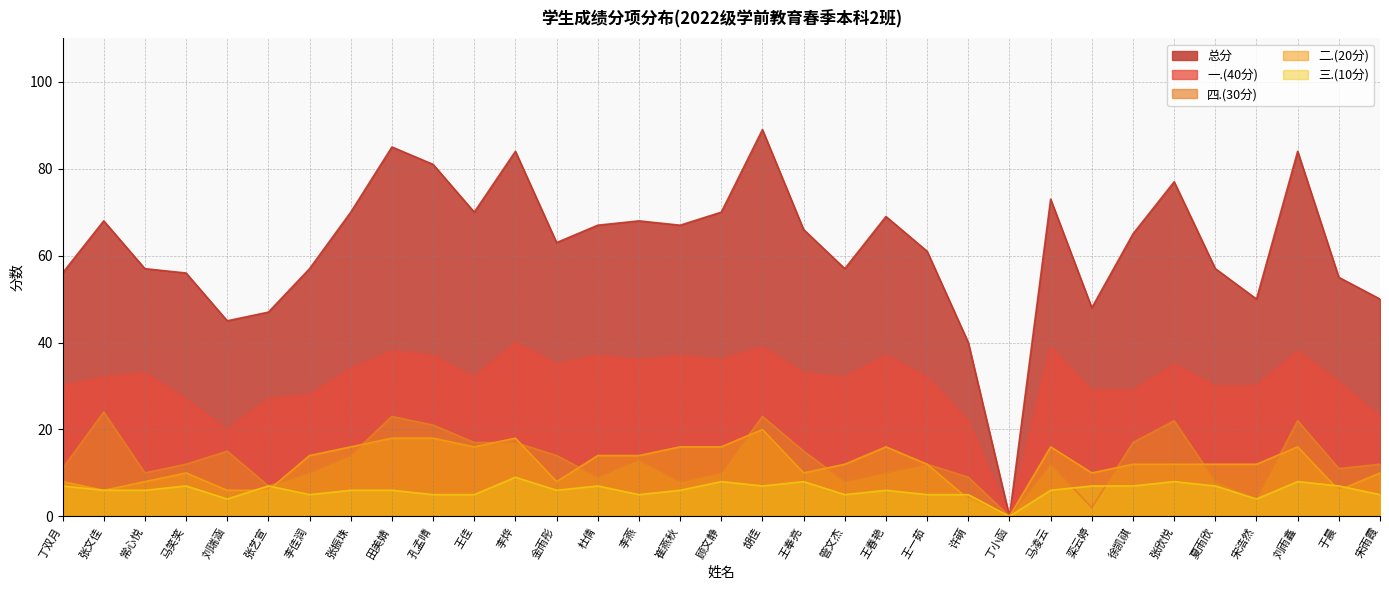

Which series changed the most between 田美婧 and 宋浩然?

总分